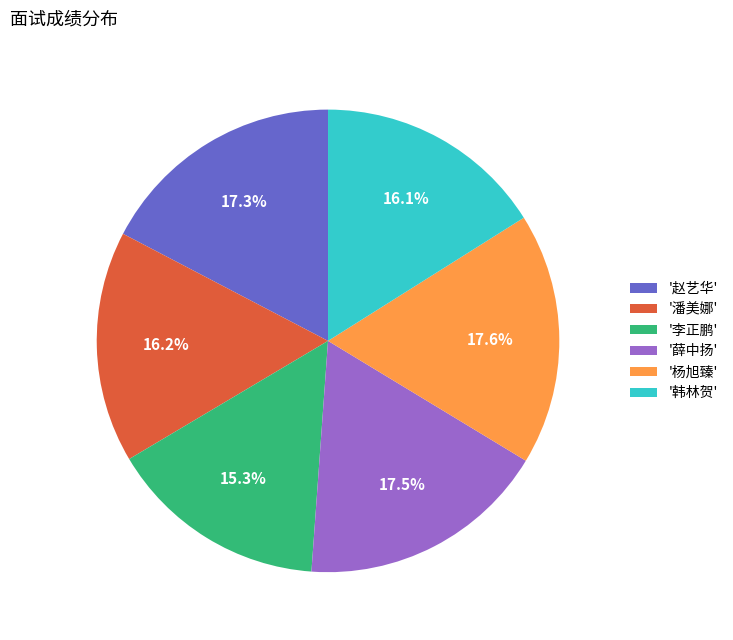

How many slices are in this pie chart?

6